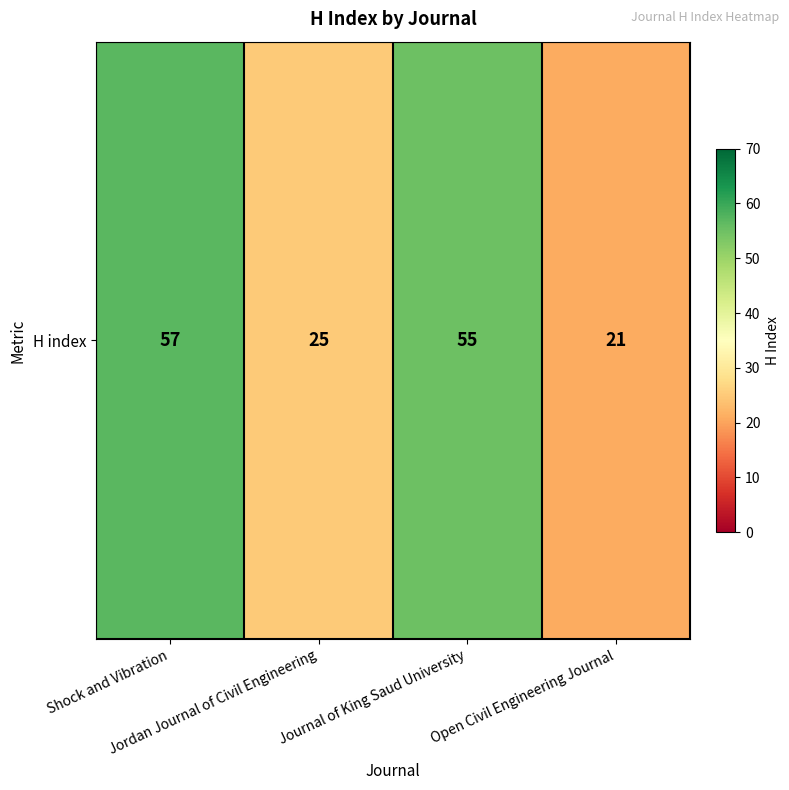

Rank the categories by value from highest to lowest.

Shock and Vibration, Journal of King Saud University, Jordan Journal of Civil Engineering, Open Civil Engineering Journal